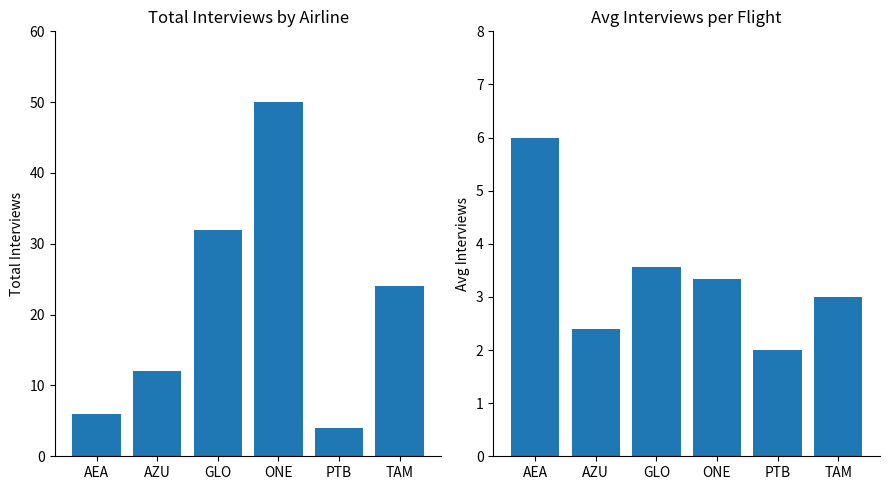

The value of Total Interviews at AZU is 12.0. True or false?

True